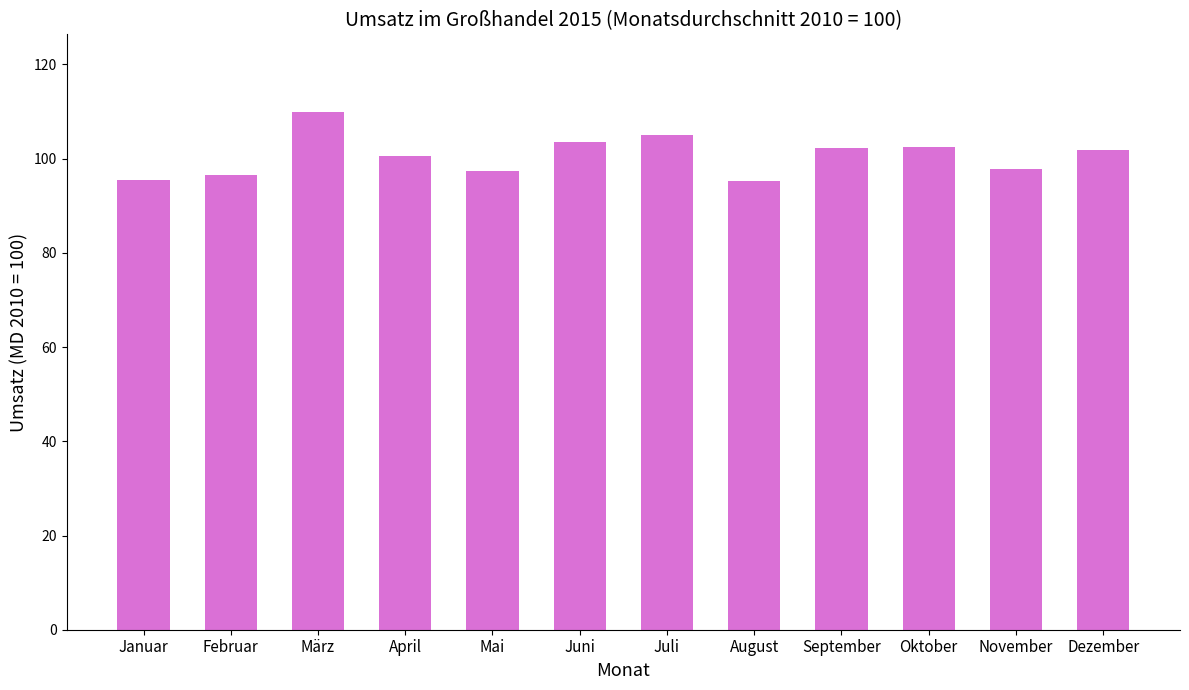

Approximately how many times larger is the value at April compared to Mai?

1.0